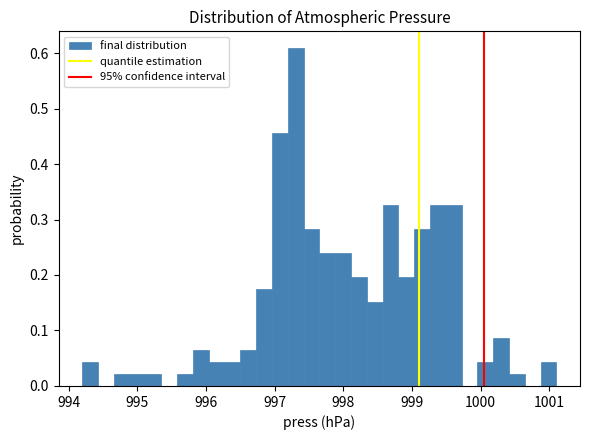

Read against the x-axis, roughly where is the centre of the tallest bar?

997.3